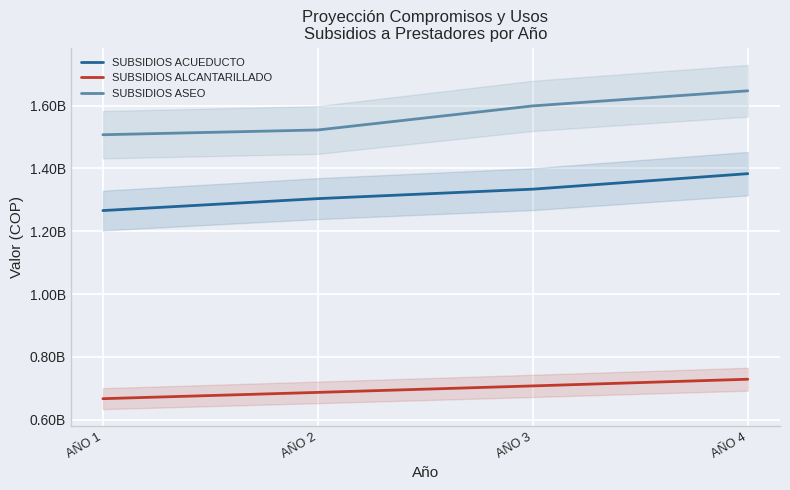

What is the approximate value of SUBSIDIOS ACUEDUCTO at AÑO 4, to the nearest 50?

1383313350